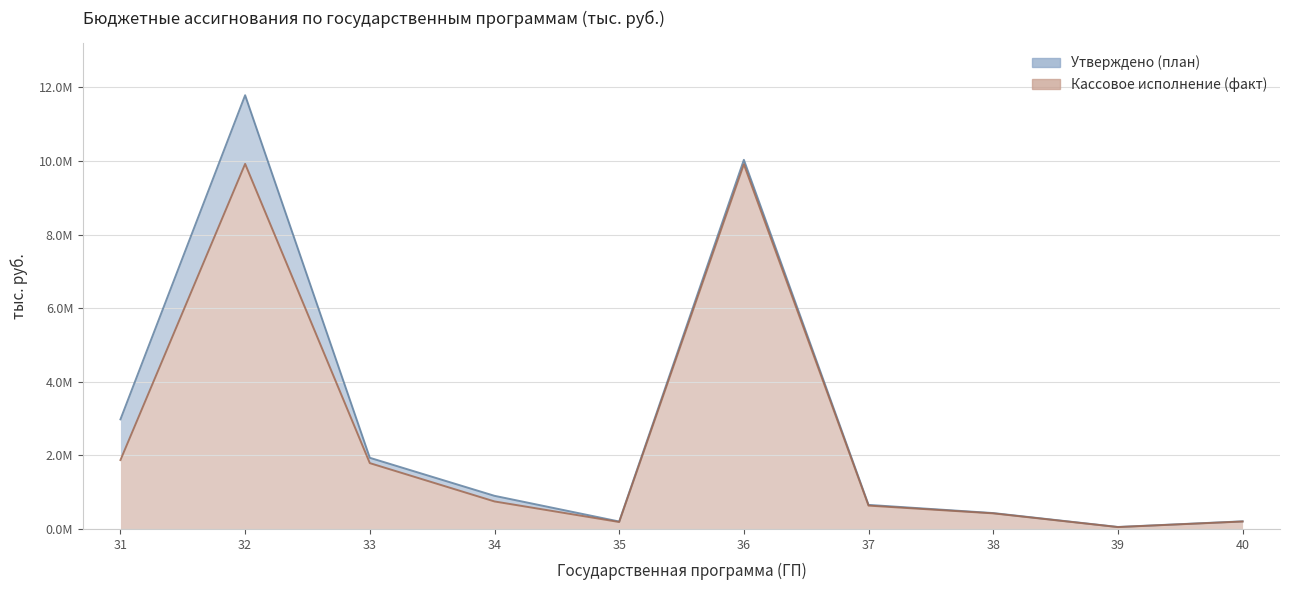

How many interior local valleys does the Утверждено series have?

2